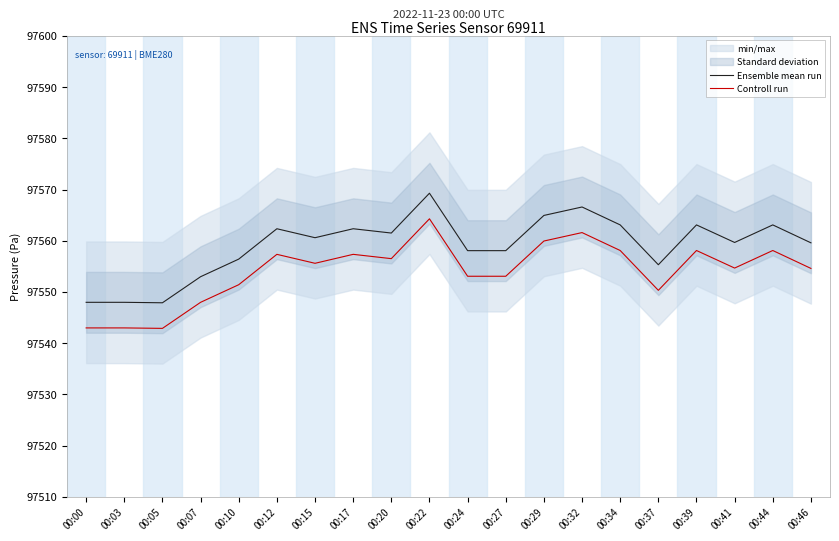

The Controll run series shows 171927.5 at 00:12. True or false?

False